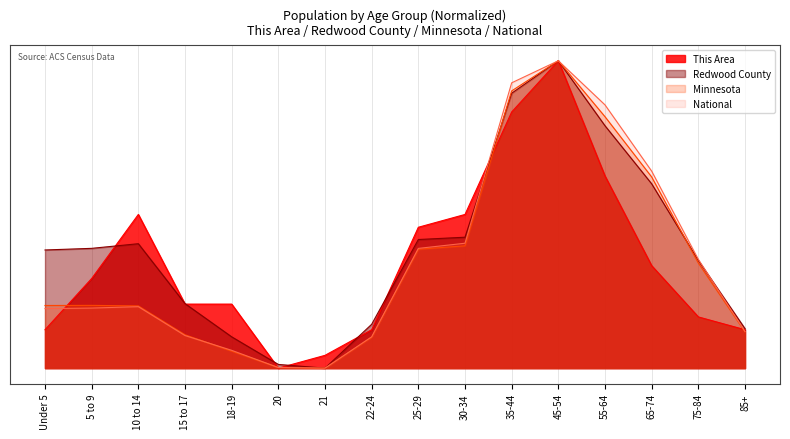

What is the sum of all Redwood County values?

6.3